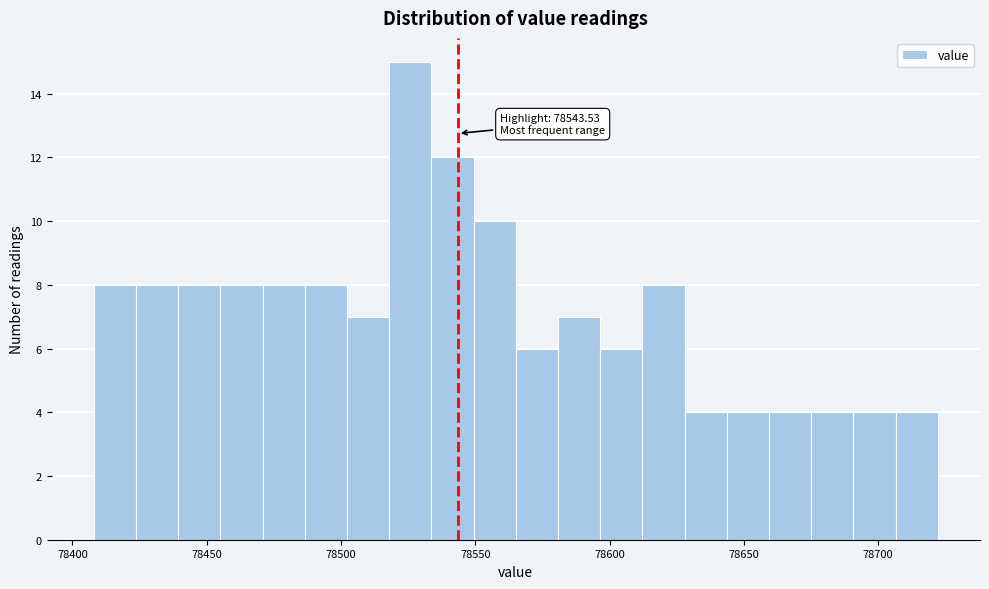

Read against the x-axis, roughly where is the centre of the tallest bar?

78525